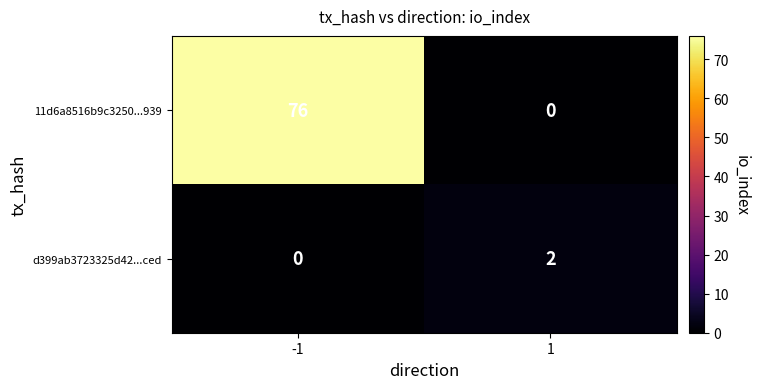

At how many categories does at least one series exceed 28?

1